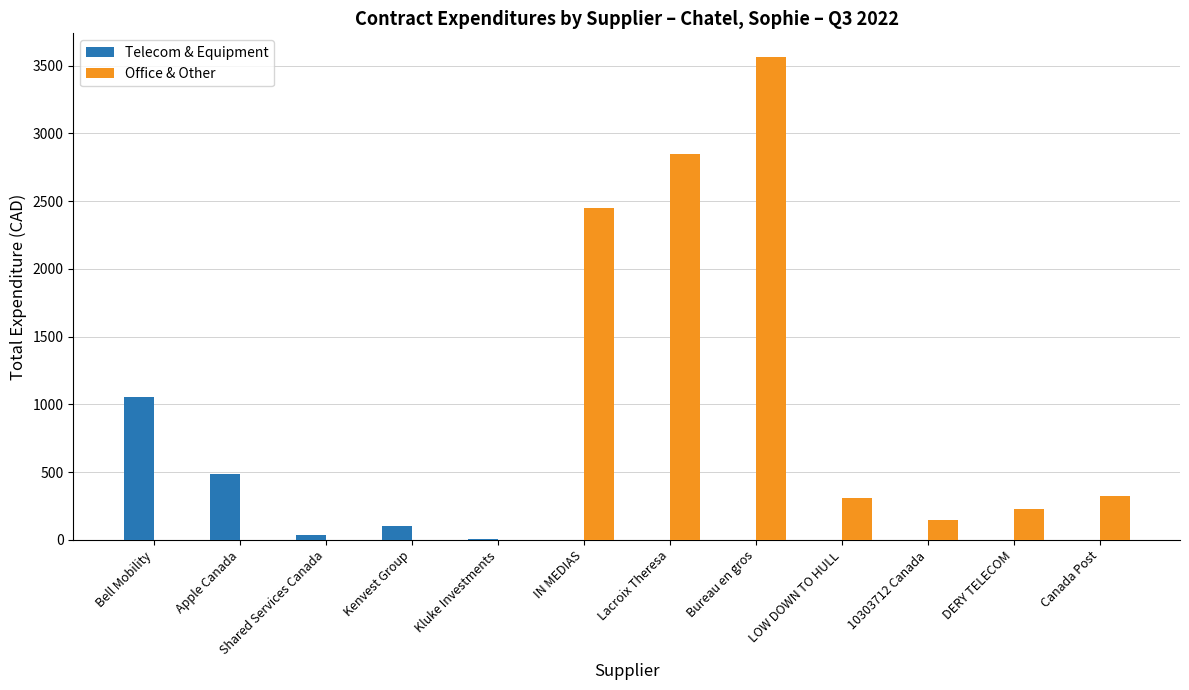

At which label does Telecom & Equipment reach its peak?

Bell Mobility